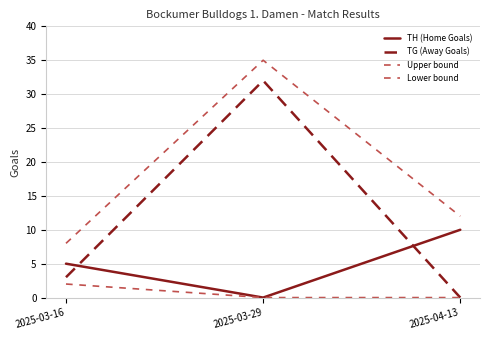

Where does the TG (Away Goals) series first go above 3?

2025-03-29